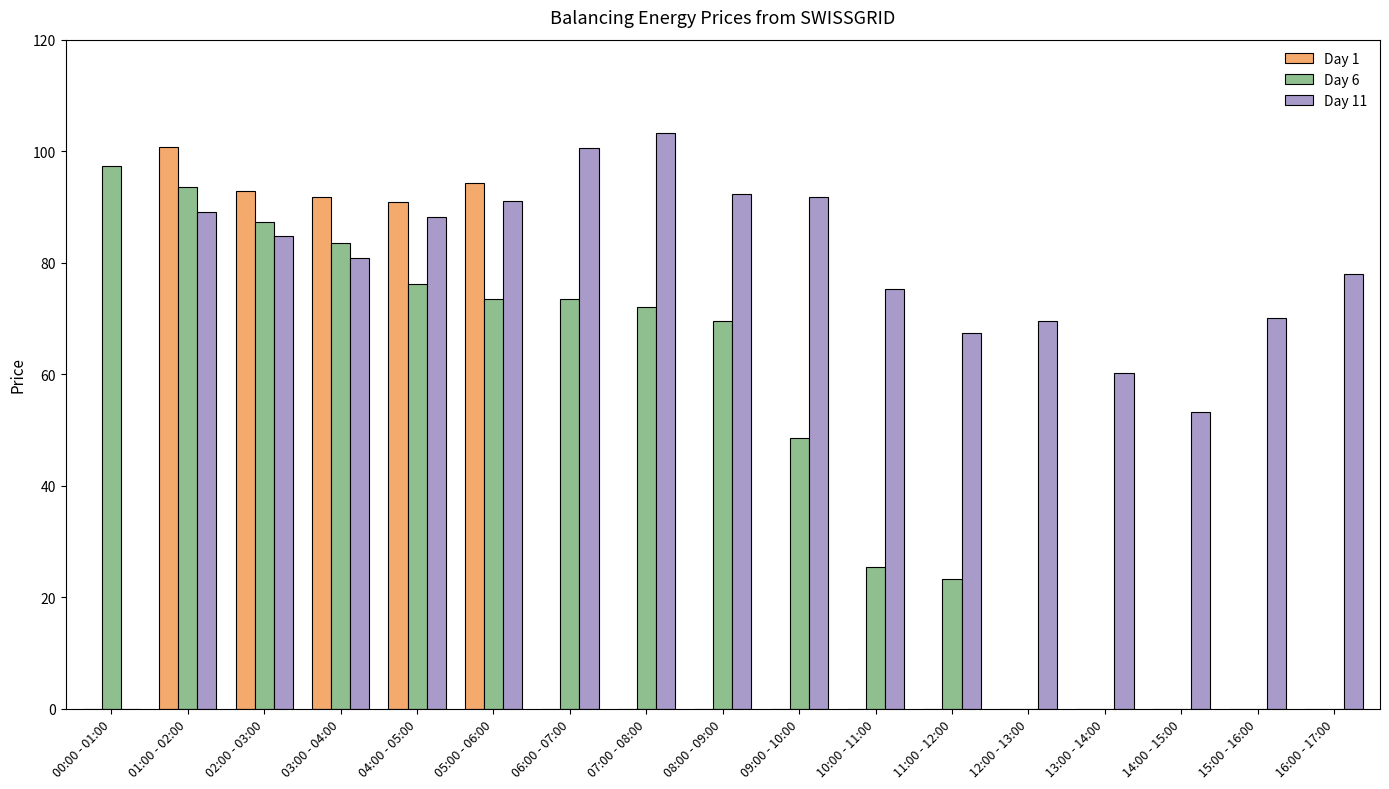

The value of Day 1 at 15:00 - 16:00 is -34.2. True or false?

False